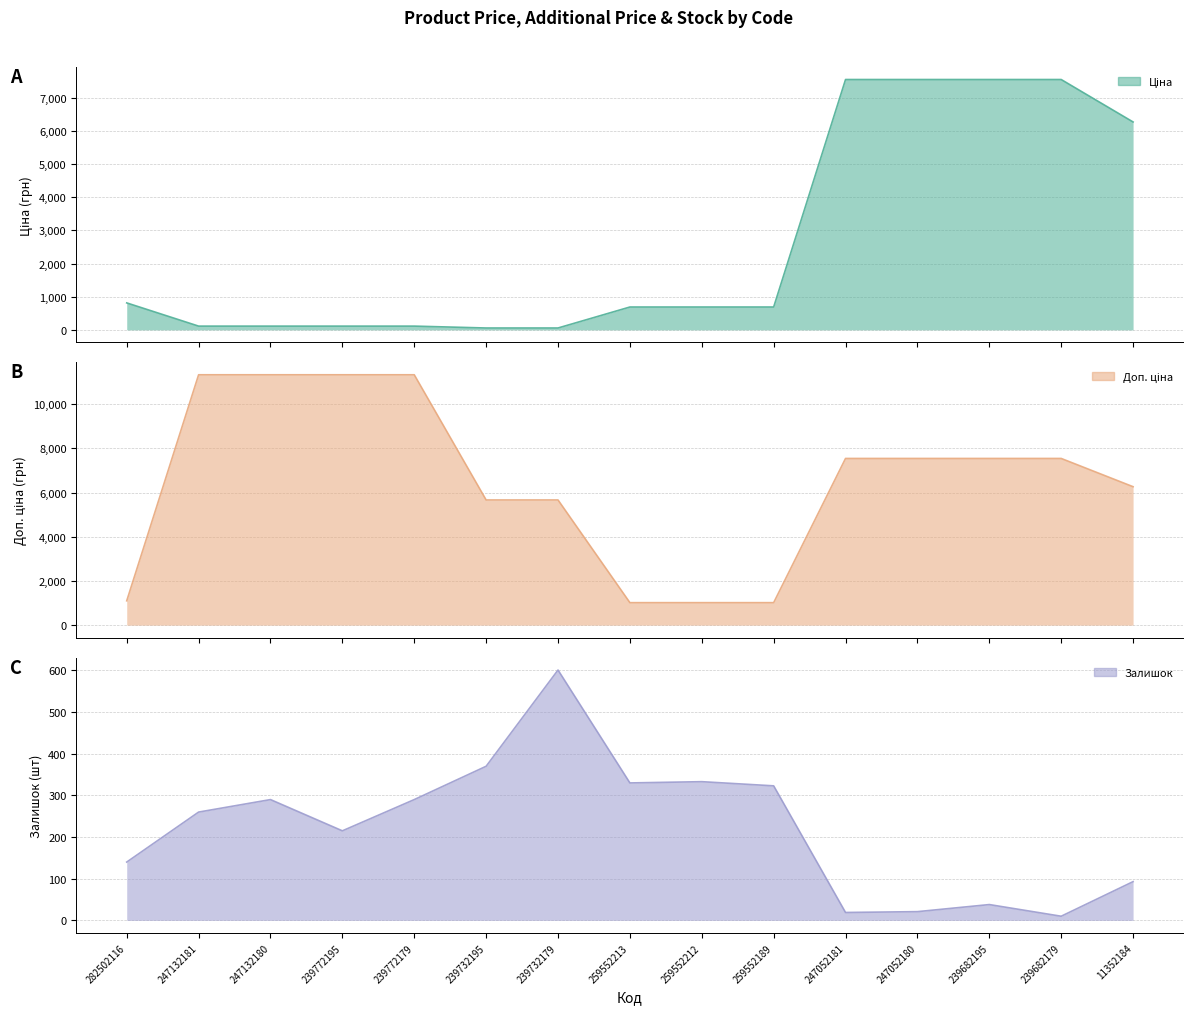

Reading right to left, list all the values displayed in this chart.

Ціна: 6266.7	7545.9	7545.9	7545.9	7545.9	689.1	689.1	689.1	56.7	56.7	113.3	113.3	113.3	113.3	813.0
Доп. ціна: 6266.7	7545.9	7545.9	7545.9	7545.9	1017.8	1017.8	1017.8	5667.0	5667.0	11334.0	11334.0	11334.0	11334.0	1101.8
Залишок: 93.0	10.0	38.0	21.0	19.0	323.0	333.0	330.0	601.0	370.0	290.0	215.0	290.0	260.0	140.0